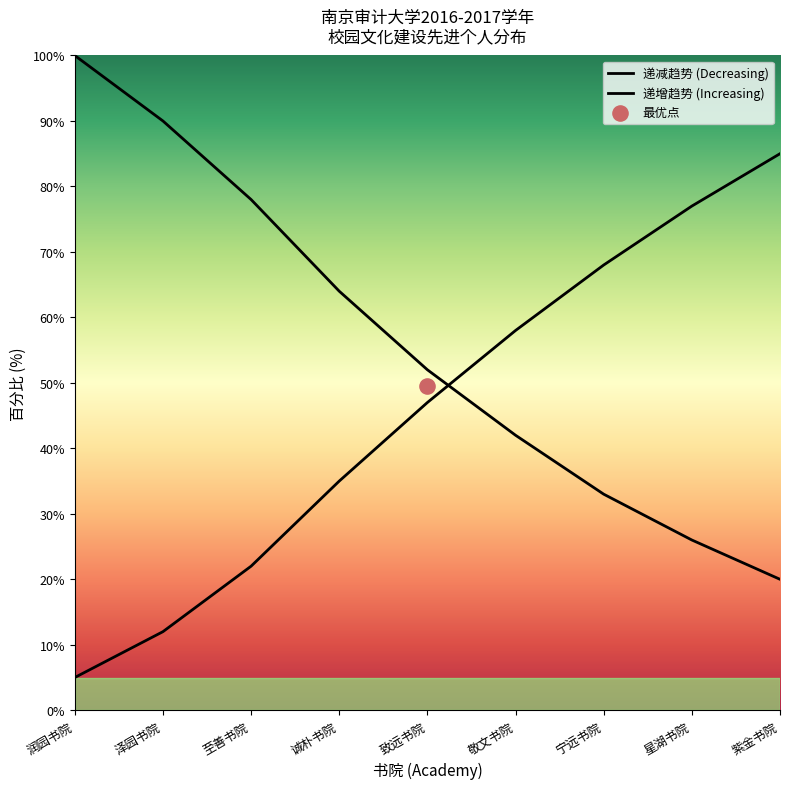

Which series has the largest total across all categories?

递减趋势 (Decreasing)